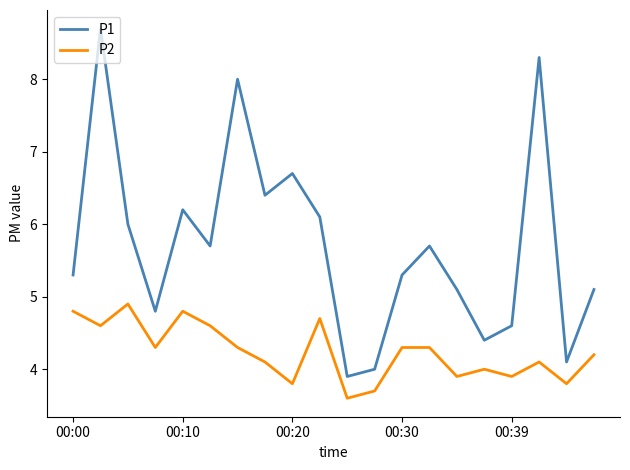

True or false: P1 and P2 cross at least once.

False